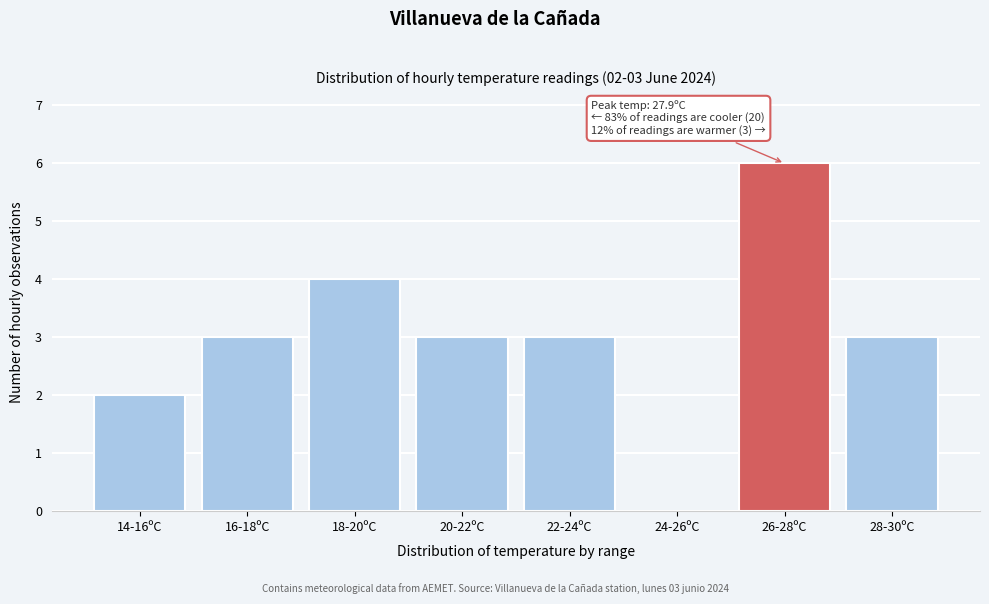

Reading right to left, transcribe all the data shown in this chart.

28-30ºC=3	26-28ºC=6	24-26ºC=0	22-24ºC=3	20-22ºC=3	18-20ºC=4	16-18ºC=3	14-16ºC=2